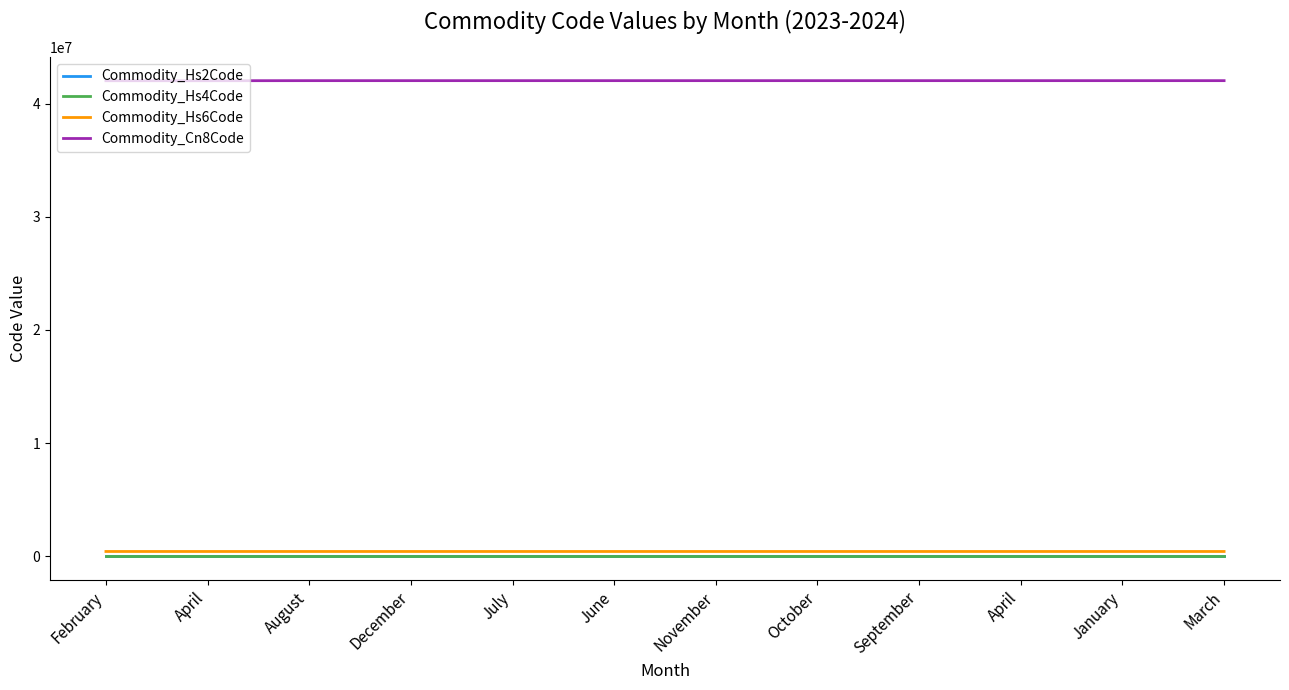

At which label does Commodity_Cn8Code reach its minimum?

February